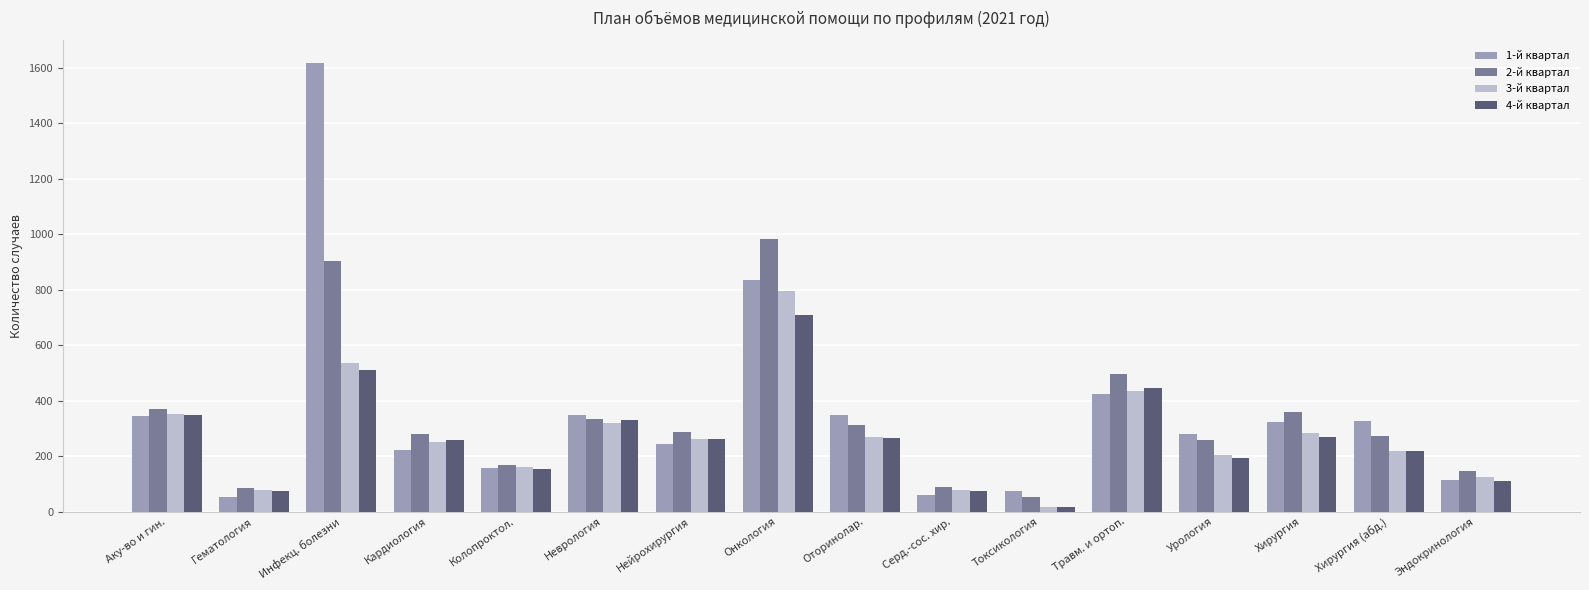

What value does the 2-й квартал series have at Токсикология?

54